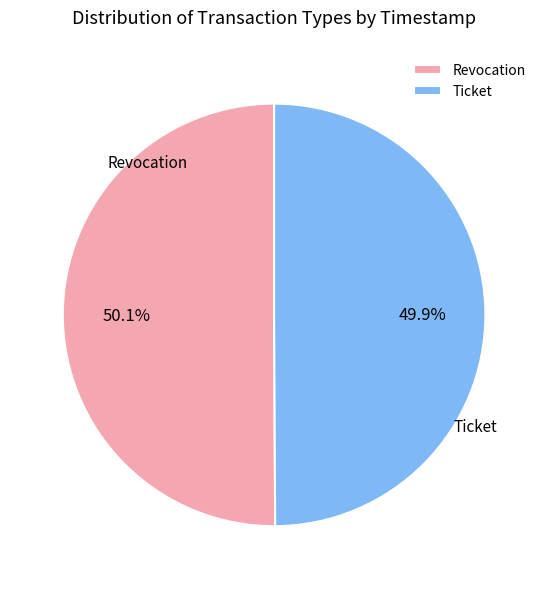

To the nearest percent, what is the average slice percentage?

50%